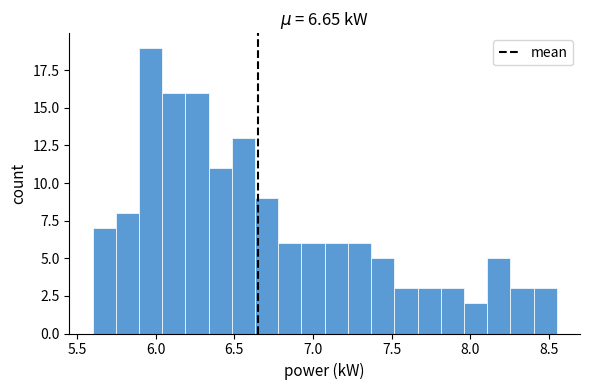

Around what value on the x-axis is the tallest bar? Give the approximate position of its centre, as read against the axis.

5.95